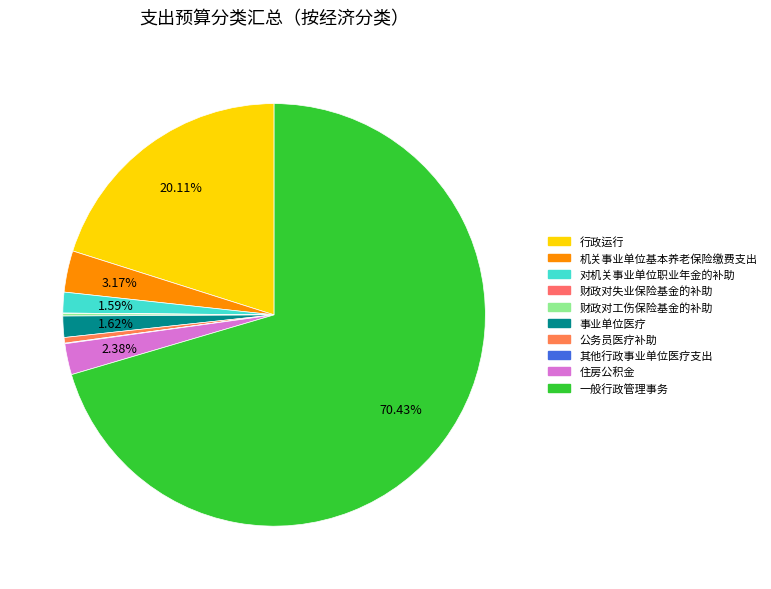

Is 一般行政管理事务 the majority of the pie?

Yes